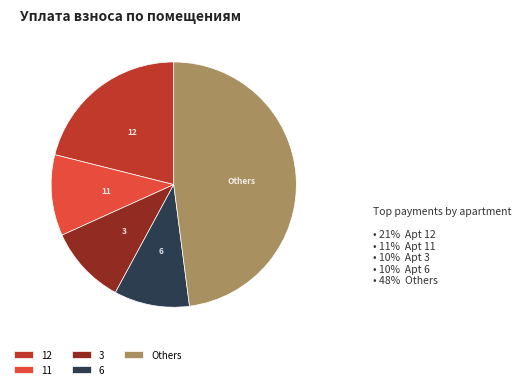

Is the sum of 11 and 12 greater than half?

No